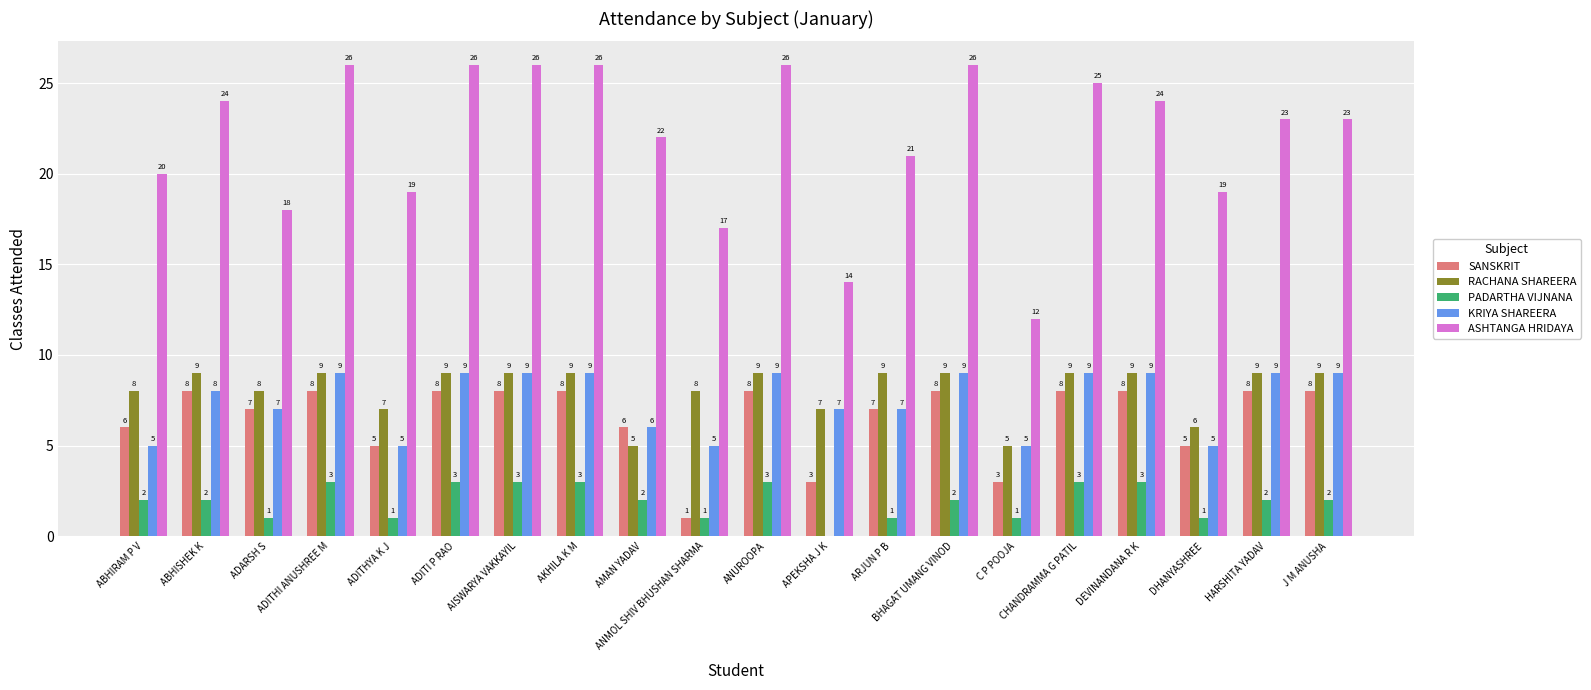

How many RACHANA SHAREERA values are between 8 and 9?

15